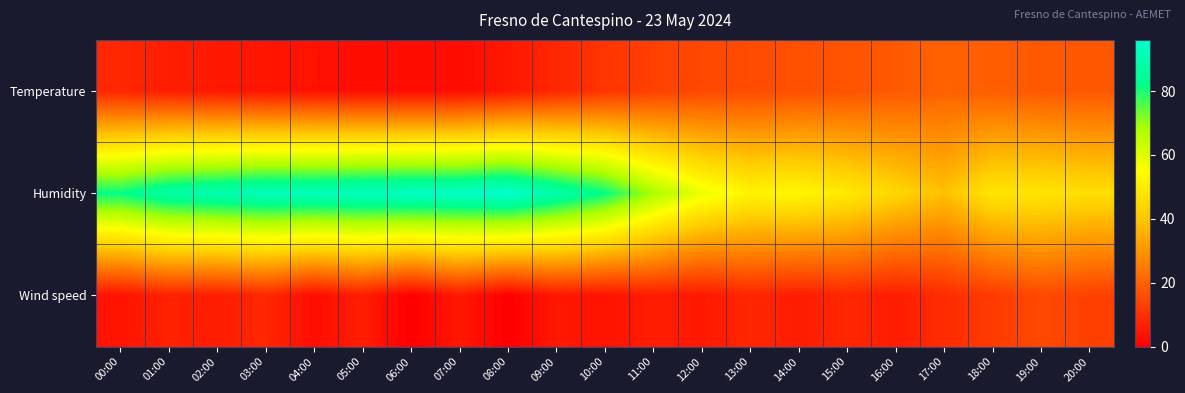

Which series has the widest spread of values?

Humidity